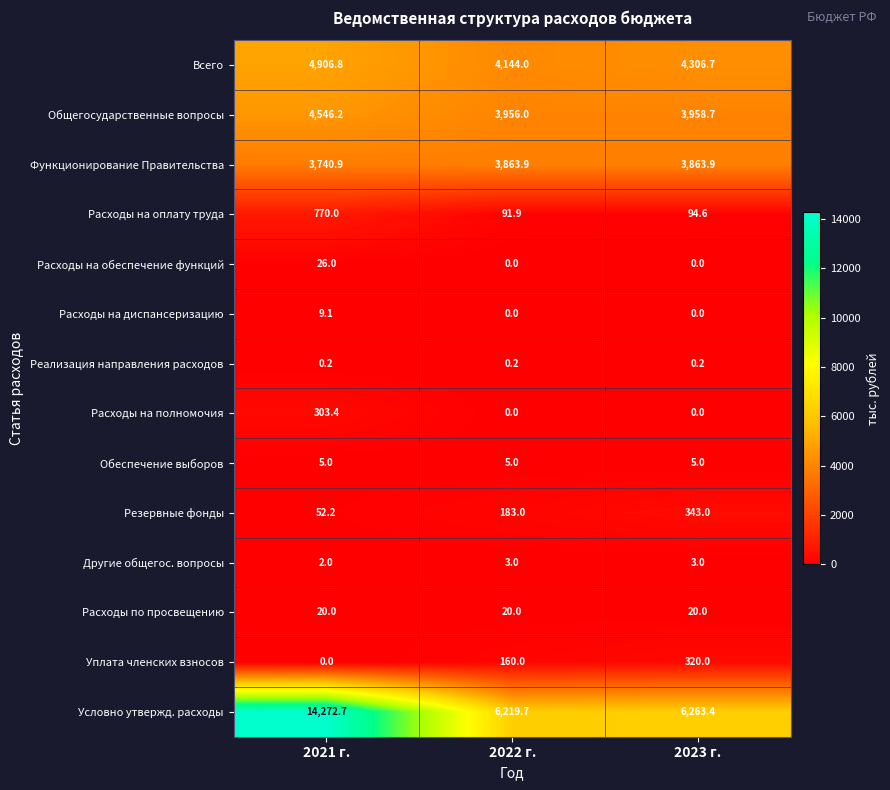

How many categories are shown in the chart?

3